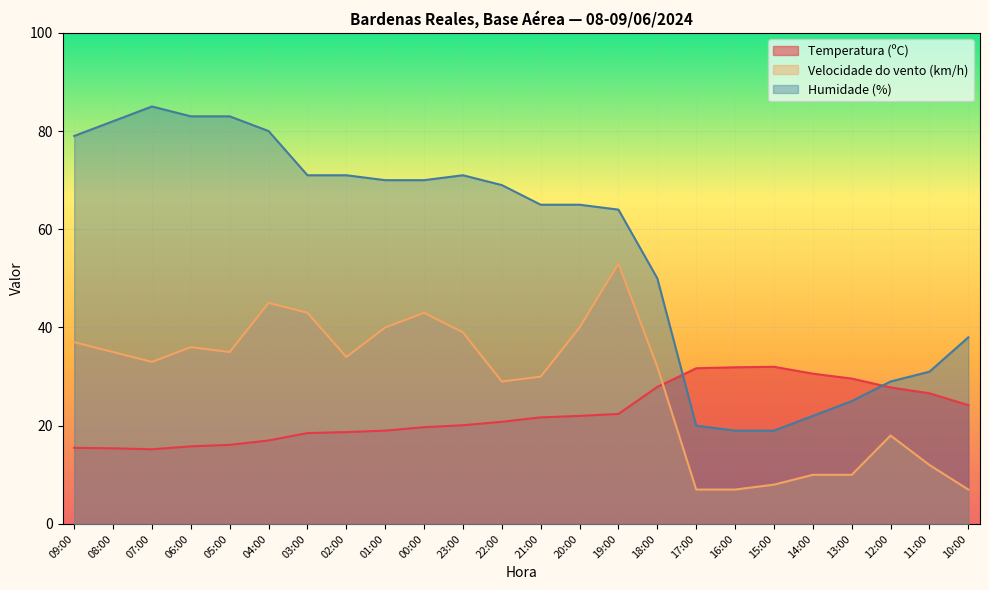

Reading left to right, list all the values displayed in this chart.

Temperatura (ºC): 15.5	15.4	15.2	15.8	16.1	17.0	18.5	18.7	19.0	19.7	20.1	20.8	21.7	22.0	22.4	27.9	31.7	31.9	32.0	30.6	29.6	27.8	26.6	24.2
Velocidade do vento (km/h): 37.0	35.0	33.0	36.0	35.0	45.0	43.0	34.0	40.0	43.0	39.0	29.0	30.0	40.0	53.0	32.0	7.0	7.0	8.0	10.0	10.0	18.0	12.0	7.0
Humidade (%): 79.0	82.0	85.0	83.0	83.0	80.0	71.0	71.0	70.0	70.0	71.0	69.0	65.0	65.0	64.0	50.0	20.0	19.0	19.0	22.0	25.0	29.0	31.0	38.0